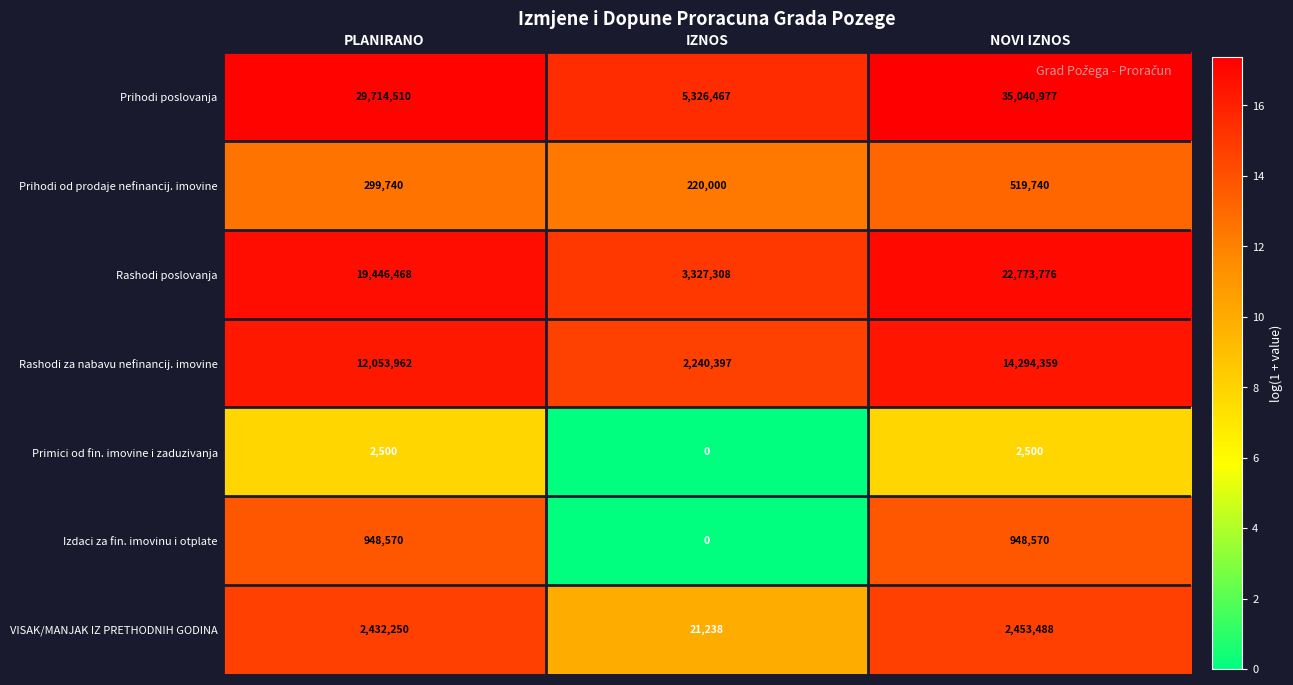

Which series has the largest range (max minus min)?

Prihodi poslovanja